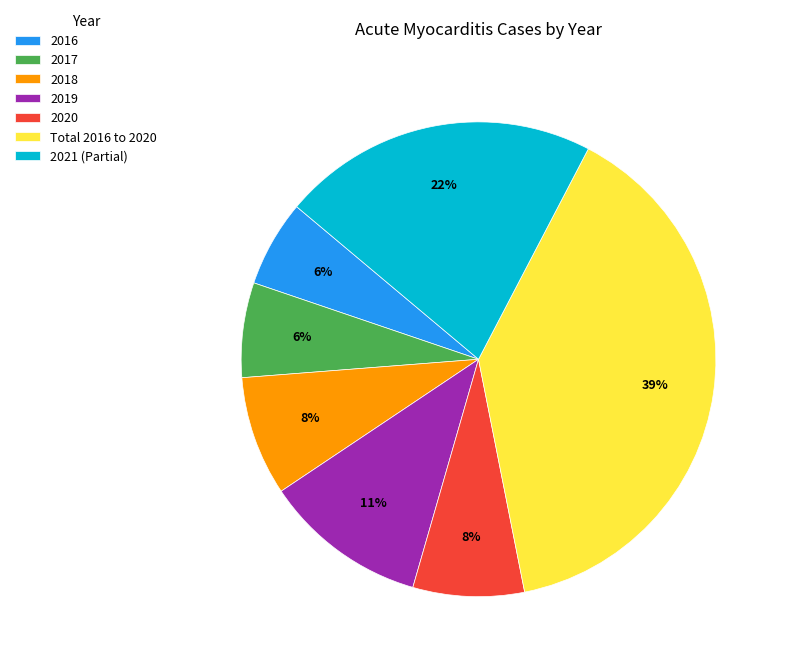

To the nearest percent, what is the difference between the largest and smallest slice percentages?

33%